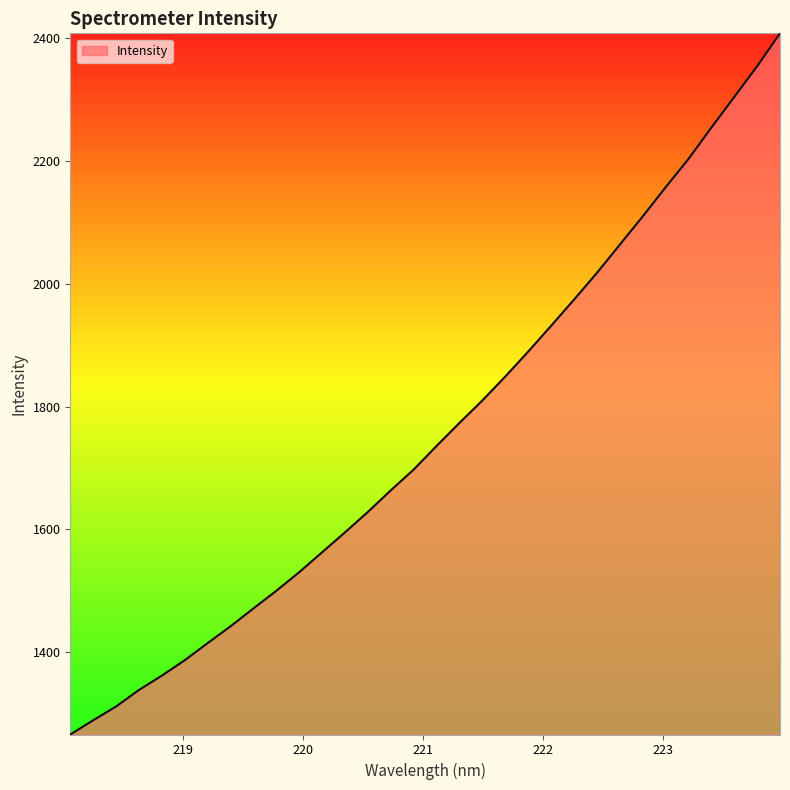

What is the maximum value shown in the chart?

2407.3